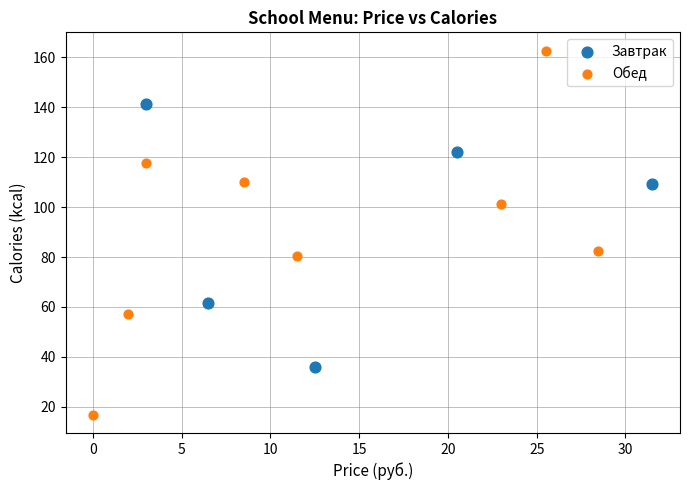

Which series reaches the minimum Y coordinate?

Обед